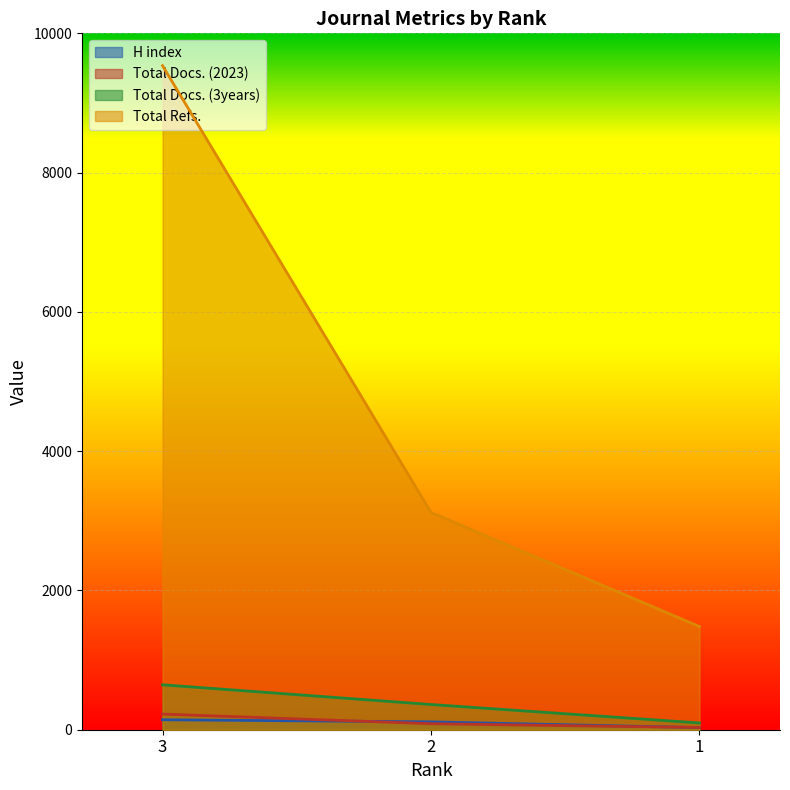

What is the difference between the maximum and second lowest values in the Total Docs. (2023) series?

139